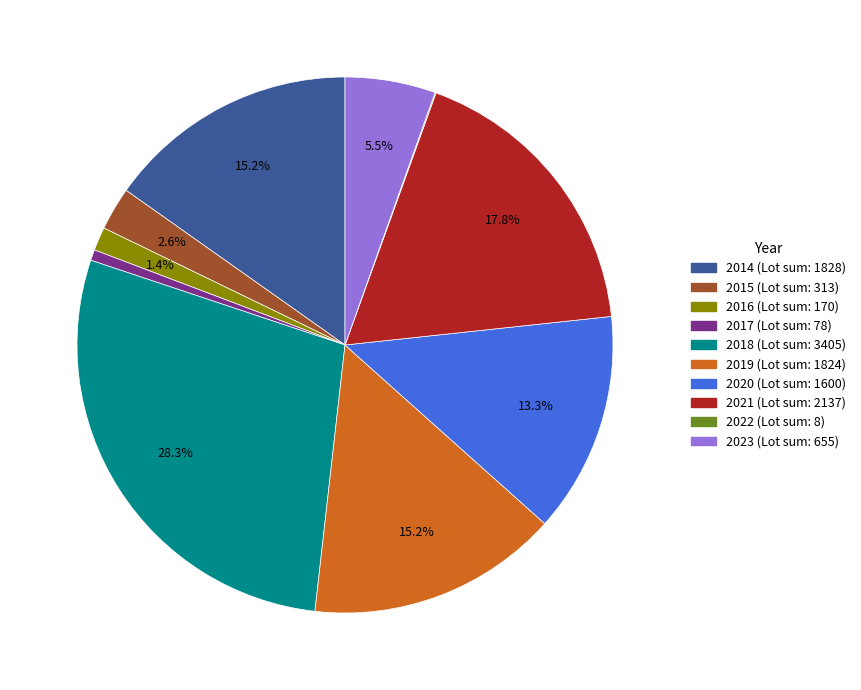

To the nearest percent, what is the average slice percentage?

10%